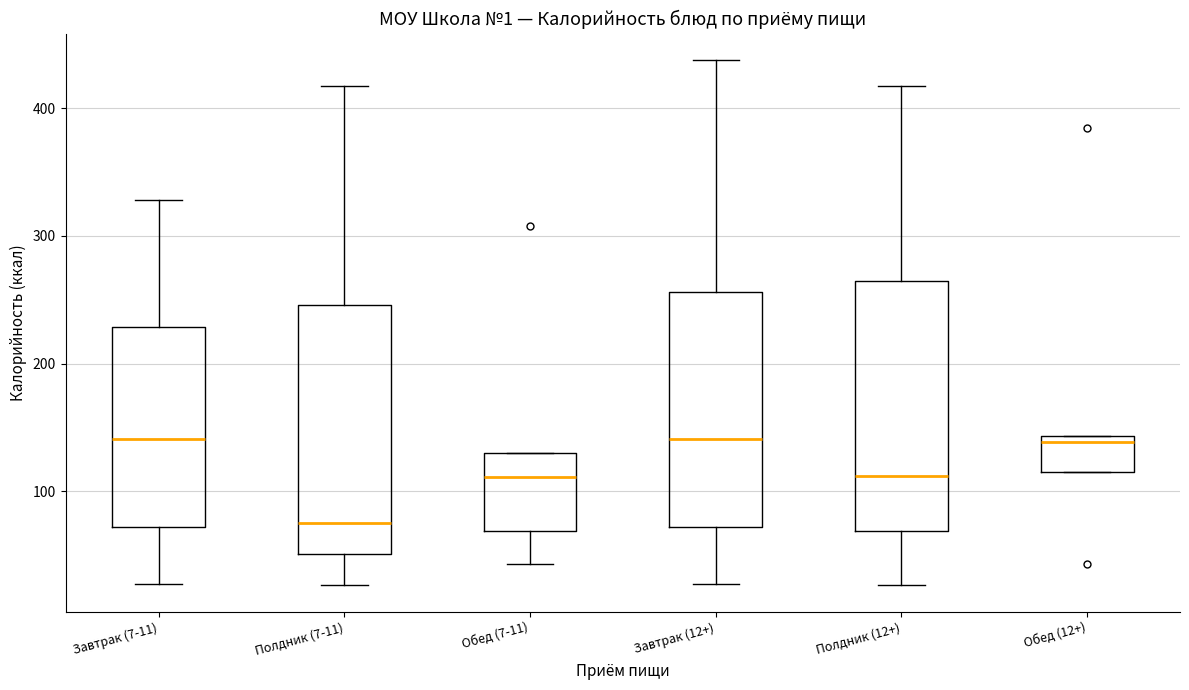

Reading left to right, read every box against the y-axis: the position of its median line, the range the box covers, and the ends of its whiskers. The values are not printed on the chart, so give them approximately, as read against the axis.

Завтрак (7-11): median 140, box 70 to 230, whiskers 30 to 330
Полдник (7-11): median 70, box 50 to 250, whiskers 30 to 420
Обед (7-11): median 110, box 70 to 130, whiskers 40 to 130
Завтрак (12+): median 140, box 70 to 260, whiskers 30 to 440
Полдник (12+): median 110, box 70 to 260, whiskers 30 to 420
Обед (12+): median 140 (just below the box's upper edge), box 120 to 140, whiskers 120 to 140